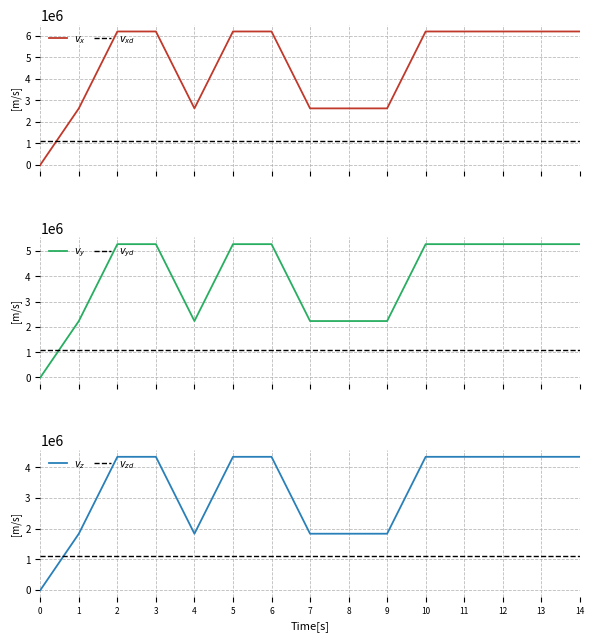

At how many categories does at least one series exceed 474034?

15